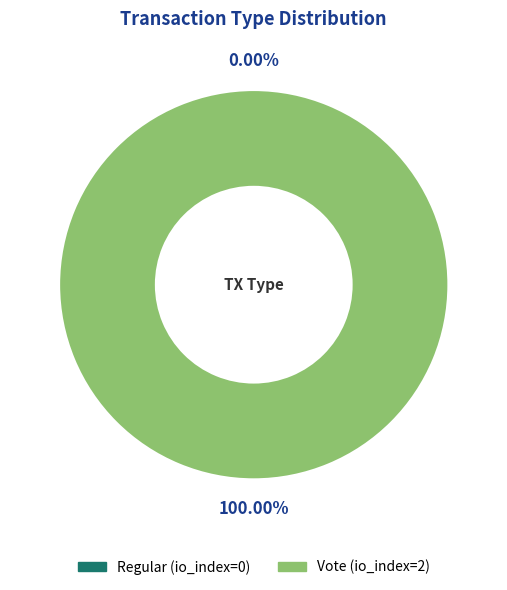

Which slice is the smallest?

Regular